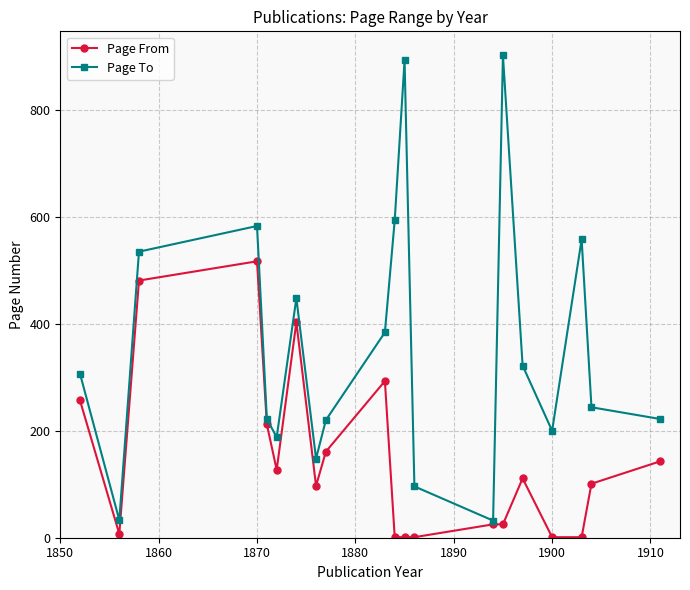

Does the chart display data point markers on the line(s)?

Yes